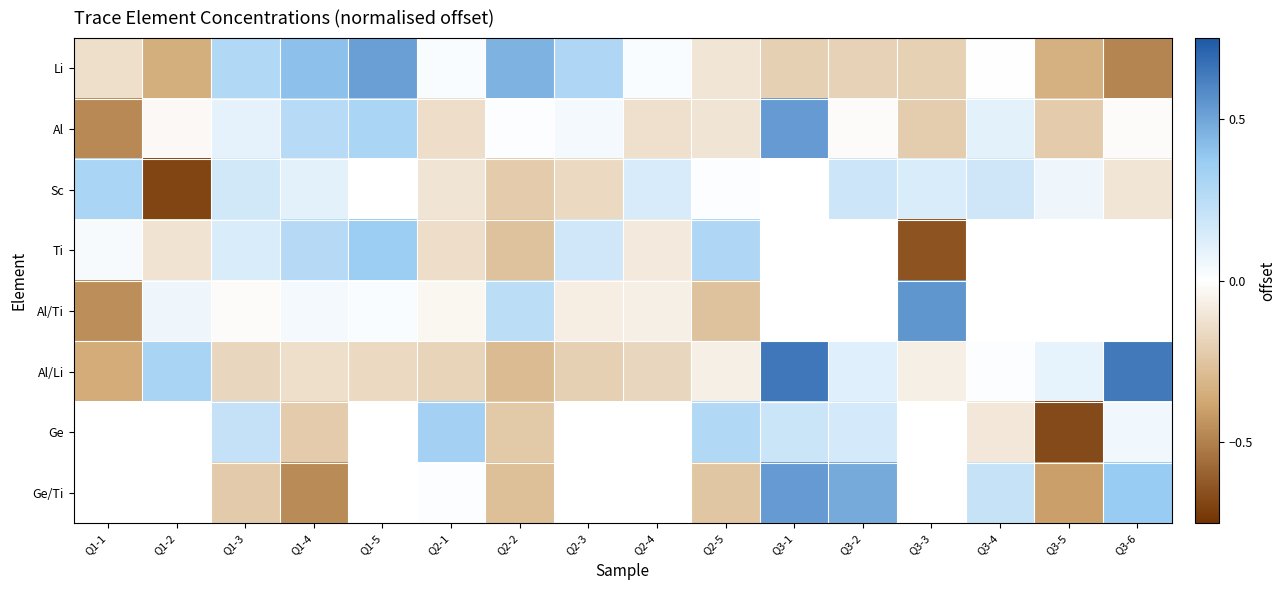

Is the value of Ti at Q3-4 greater than the value of Ge/Ti at Q1-1?

No